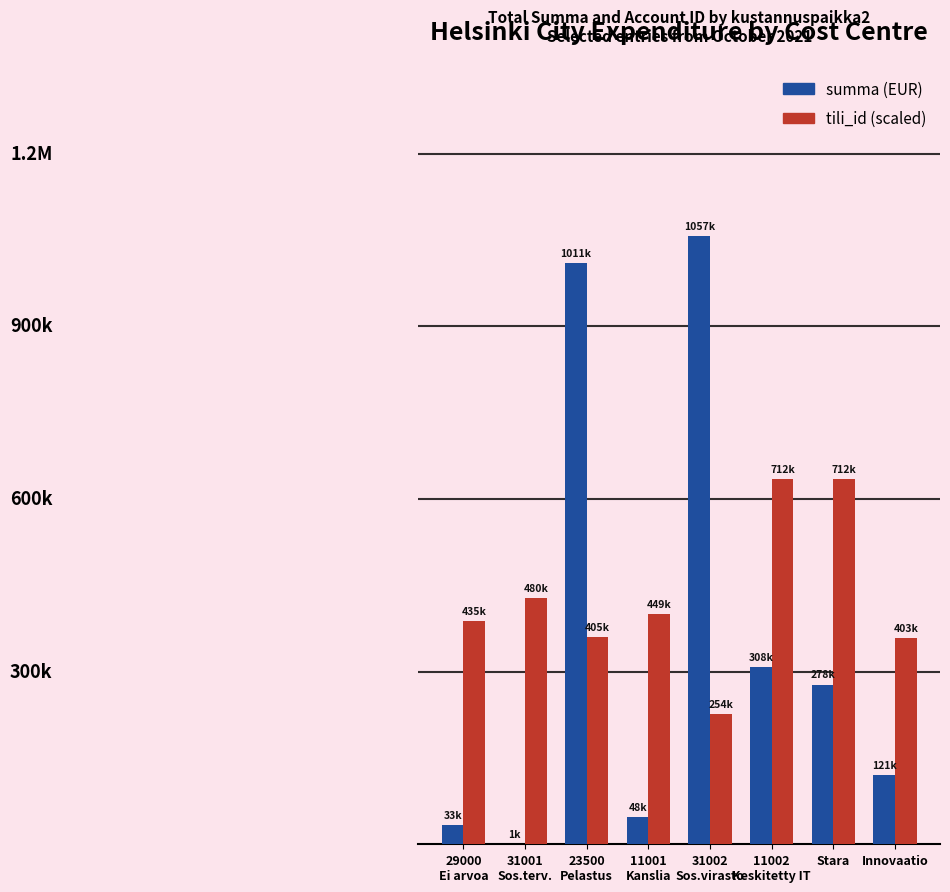

Does the chart contain stacked bars?

No